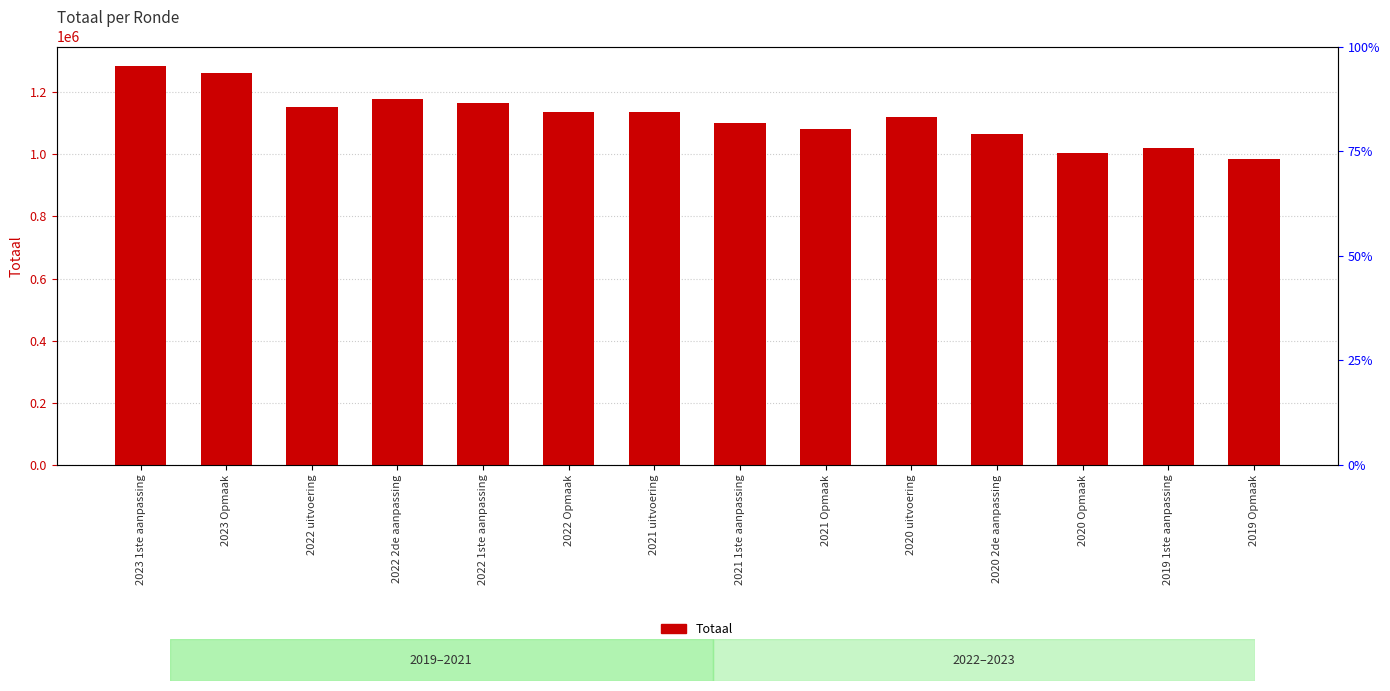

How many values are below 1136378?

7